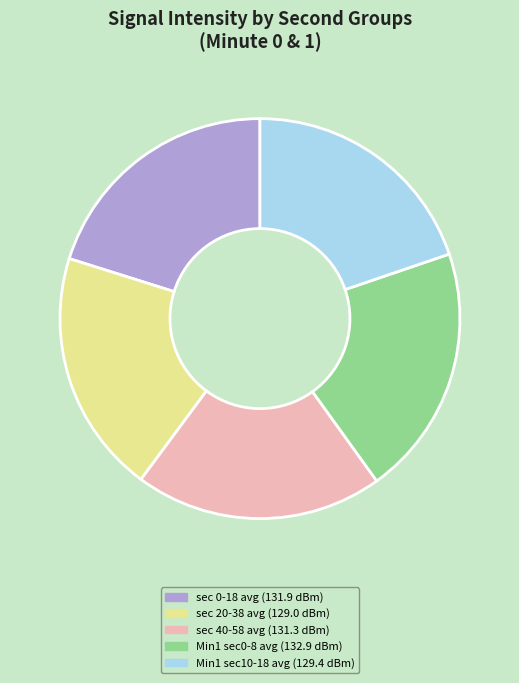

Is there a majority slice in this chart?

No